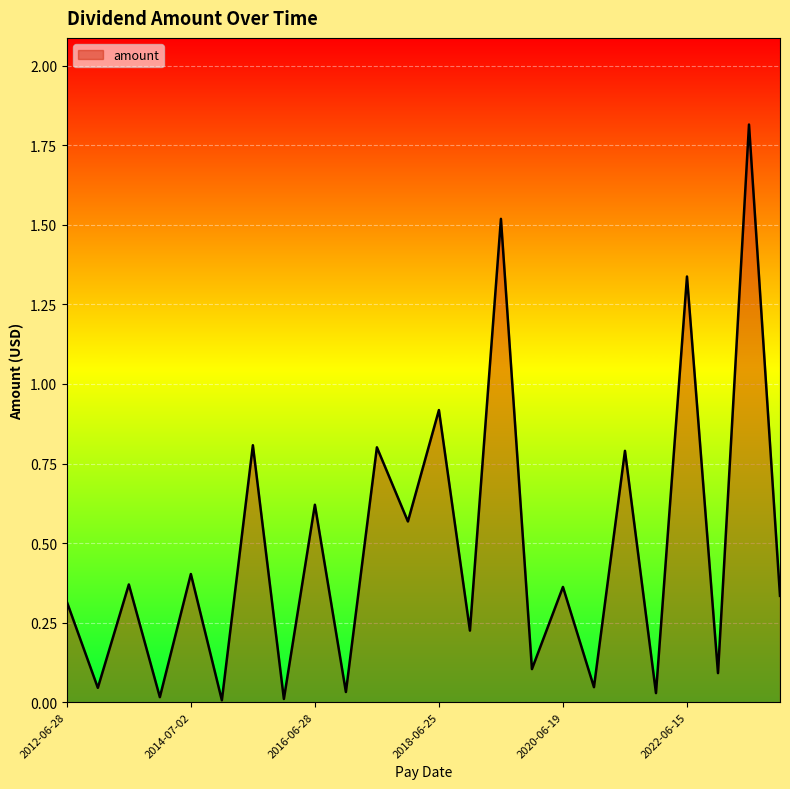

What is the greatest value displayed?

1.8